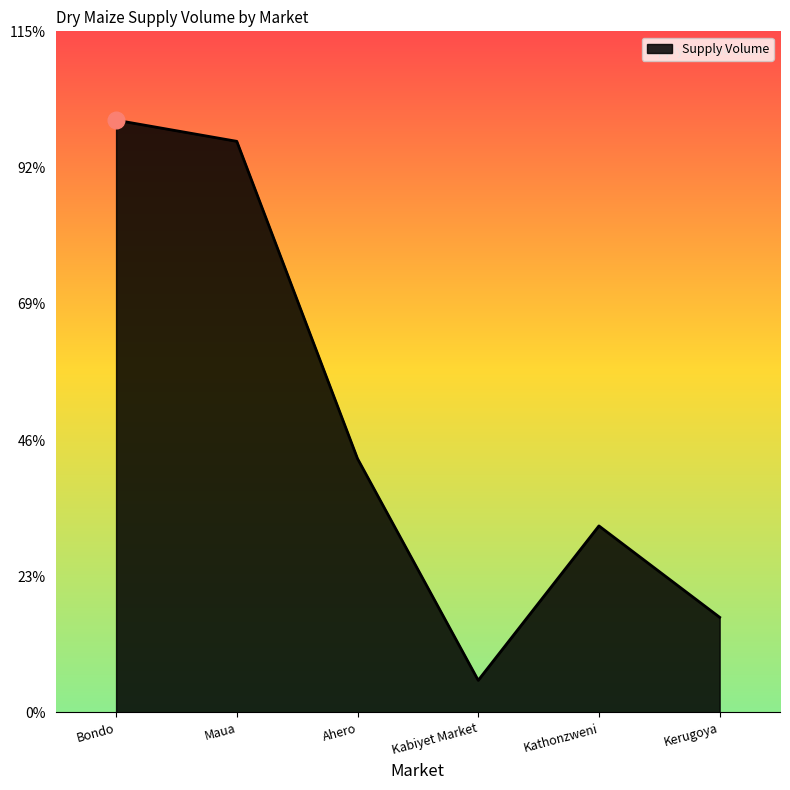

The value at Kerugoya is 2279. True or false?

False